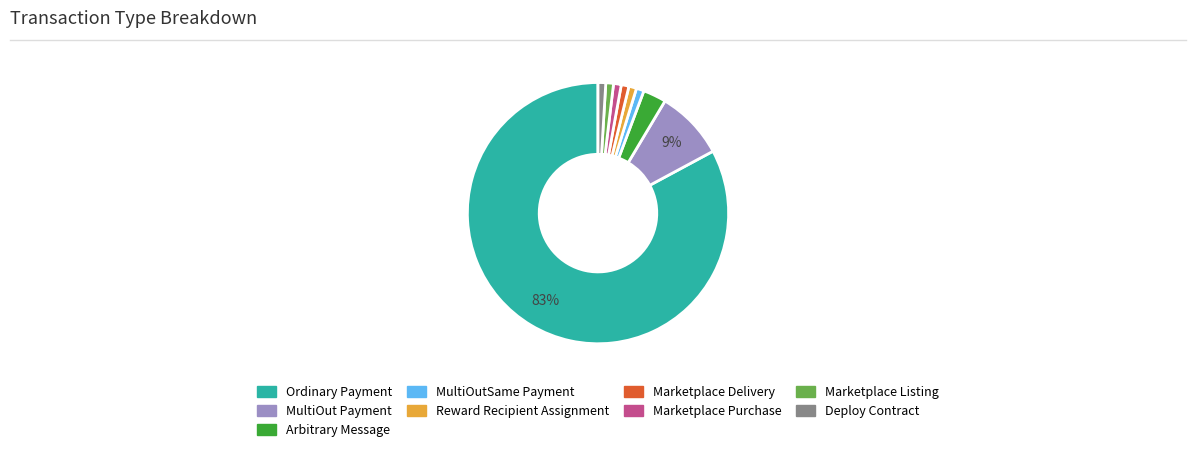

What is the largest slice in the pie chart?

Ordinary Payment